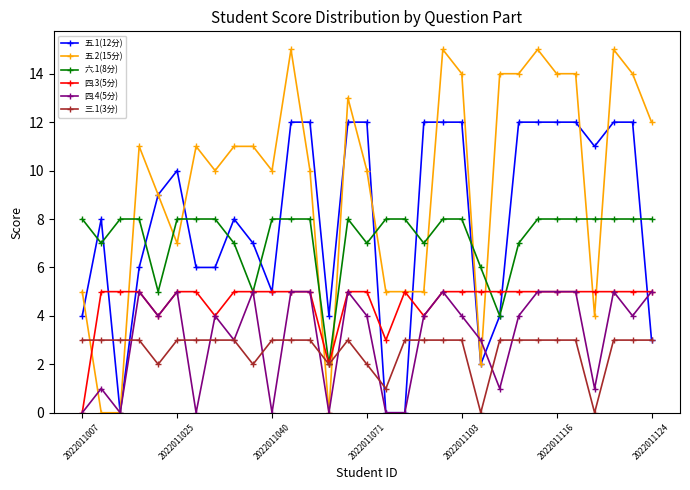

How many data points in 三.1(3分) are less than 3?

7